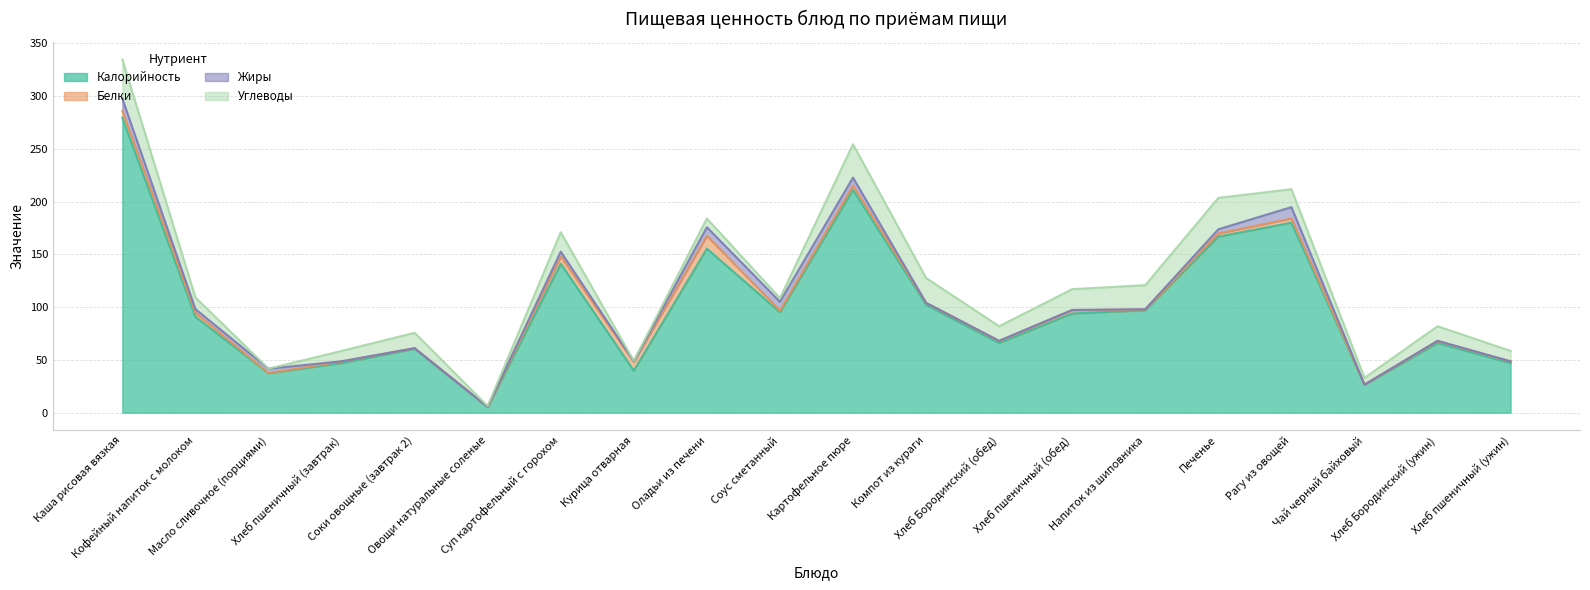

Which category has the highest value across all series?

Каша рисовая вязкая